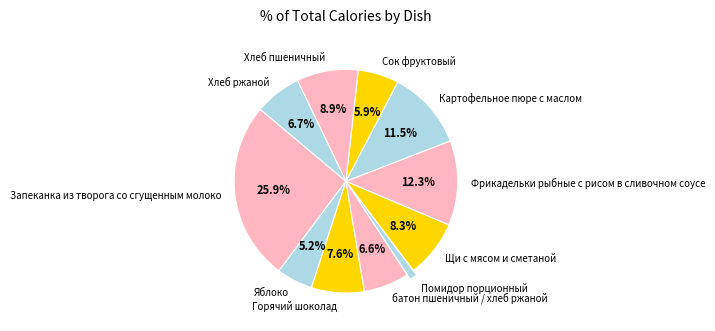

What percentage do Хлеб пшеничный and Сок фруктовый together represent?

14.8%